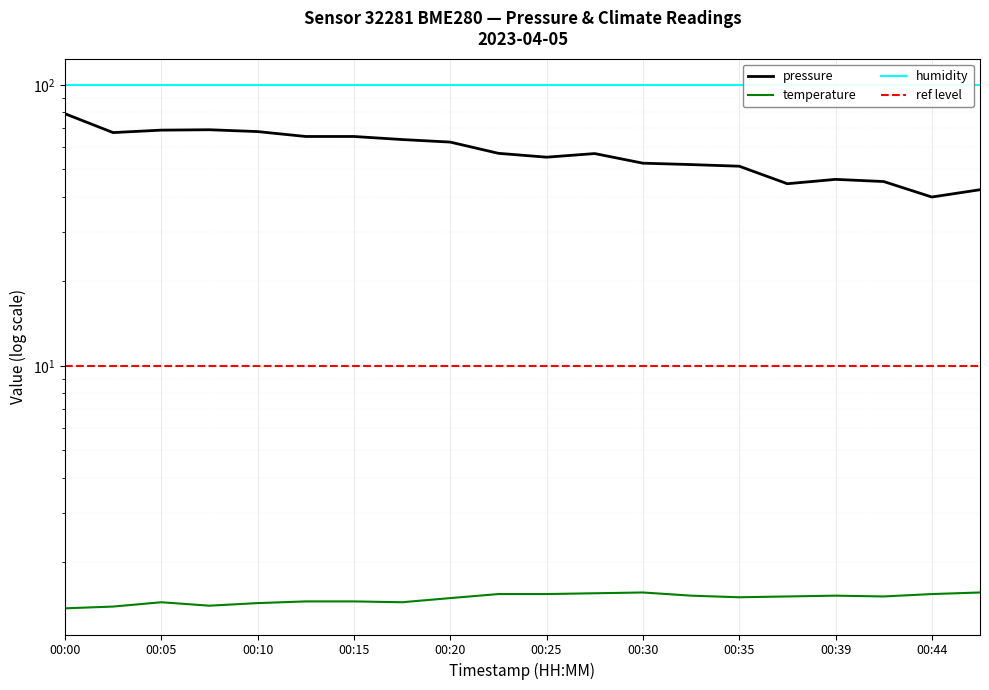

How many data points does each series have?

20